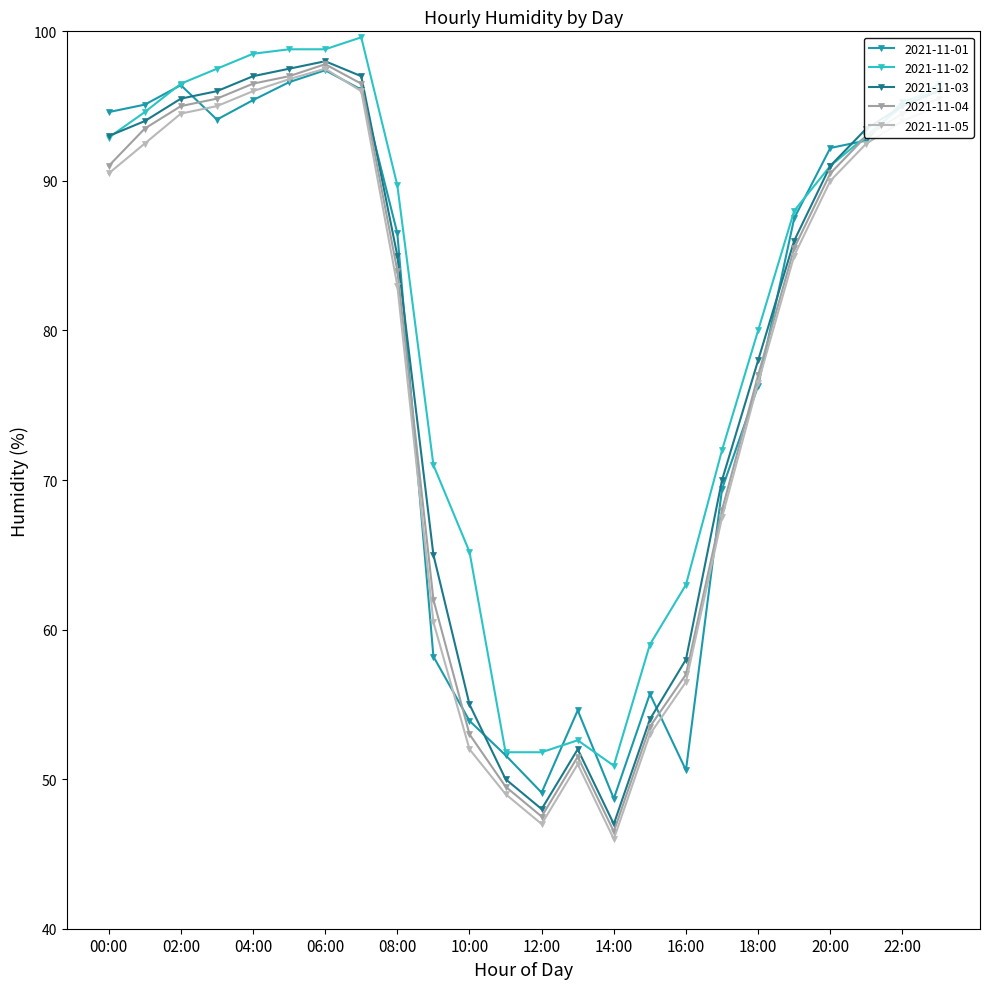

At how many categories does at least one series exceed 79?

15